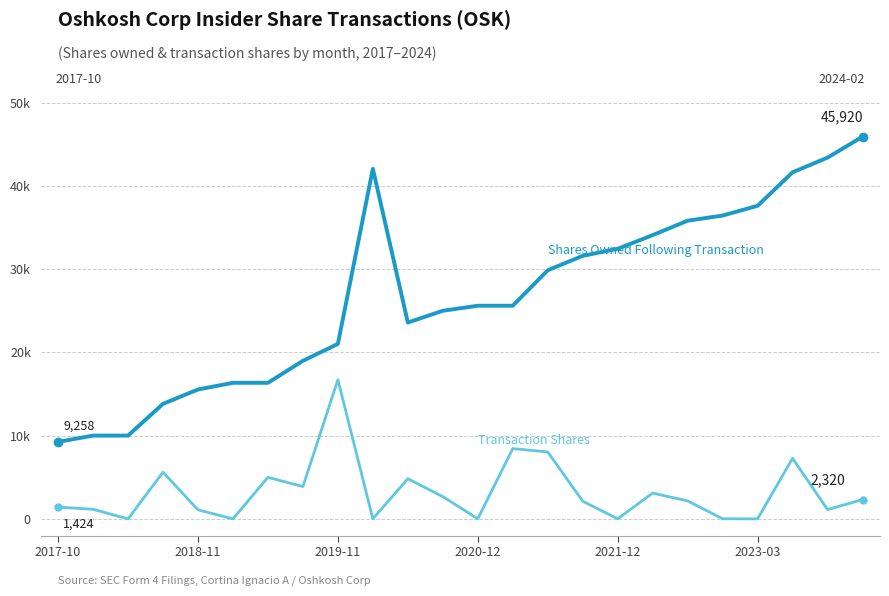

Which series has the largest range (max minus min)?

Shares Owned Following Transaction